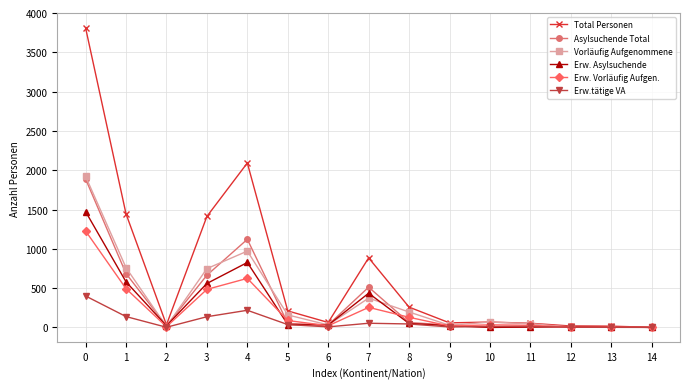

True or false: Erw. Vorläufig Aufgen. has more than 2 interior local peaks.

True